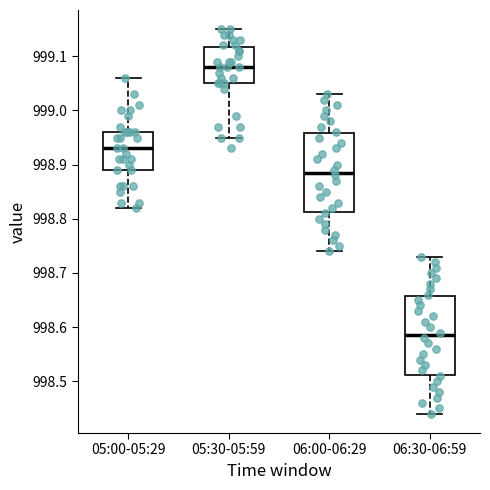

Reading left to right, transcribe this box plot: for each box, give where its median line is, the range the box spans, and where its two whiskers end, as read against the y-axis. The values are not printed on the chart, so give them approximately, as read against the axis.

05:00-05:29: median 998.93, box 998.89 to 998.96, whiskers 998.82 to 999.06
05:30-05:59: median 999.08, box 999.05 to 999.12, whiskers 998.95 to 999.15
06:00-06:29: median 998.89, box 998.81 to 998.96, whiskers 998.74 to 999.03
06:30-06:59: median 998.59, box 998.51 to 998.66, whiskers 998.44 to 998.73